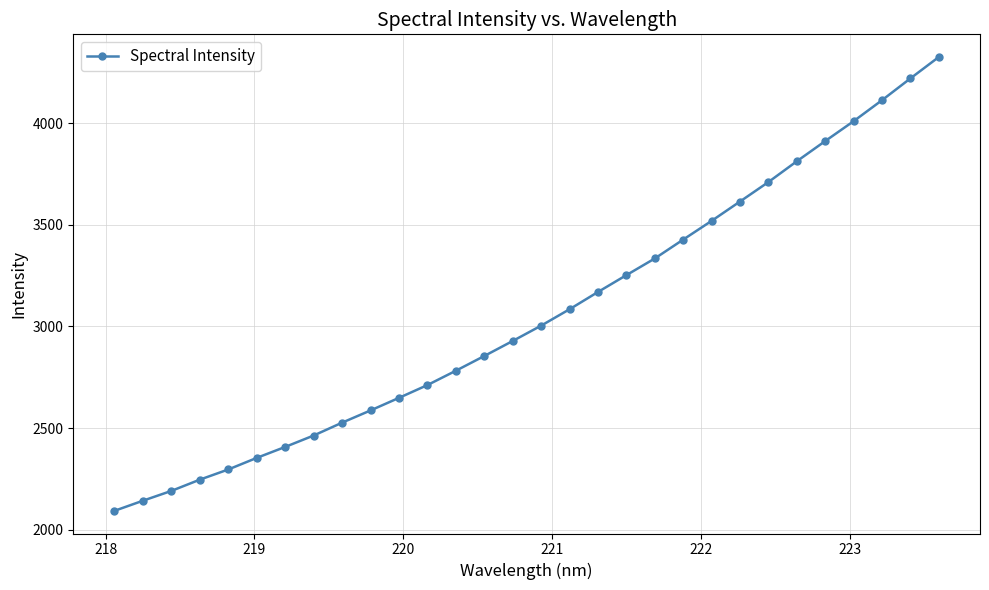

True or false: there are more than 2 points higher than both neighbors.

False